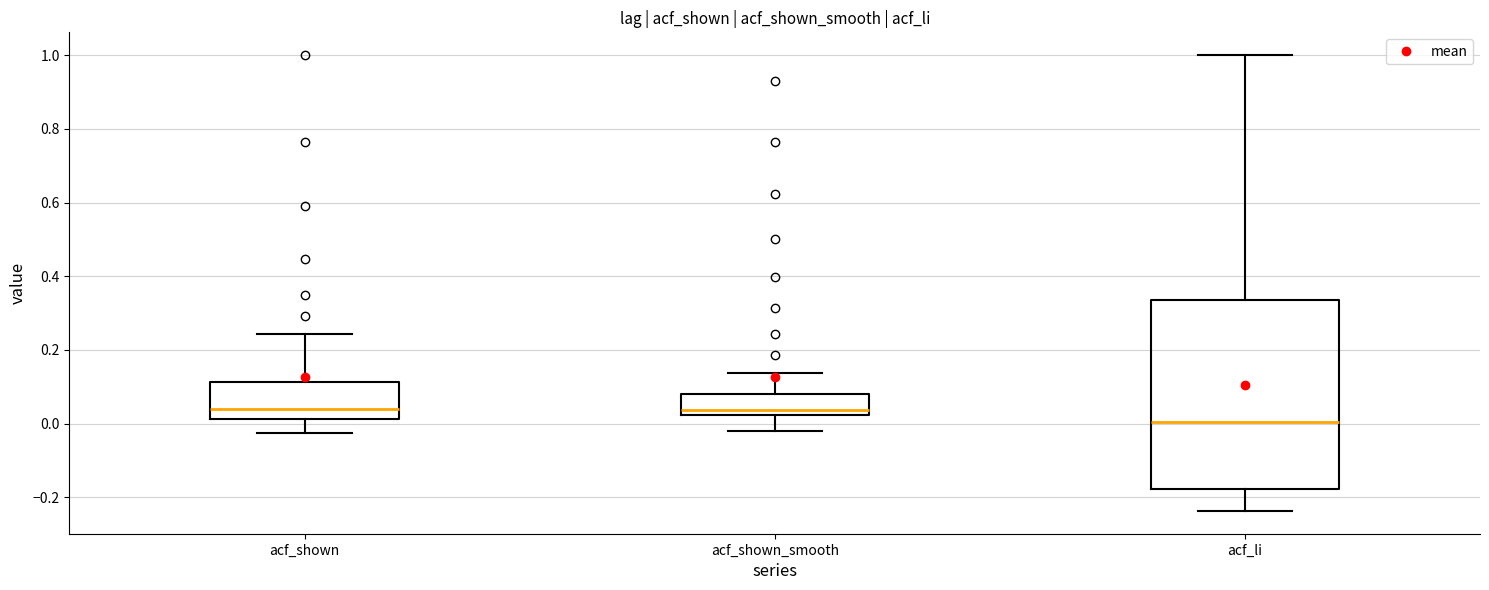

Where does the lower whisker of the box for acf_shown end on the y-axis? The values are not printed on the chart, so give them approximately, as read against the axis.

-0.02